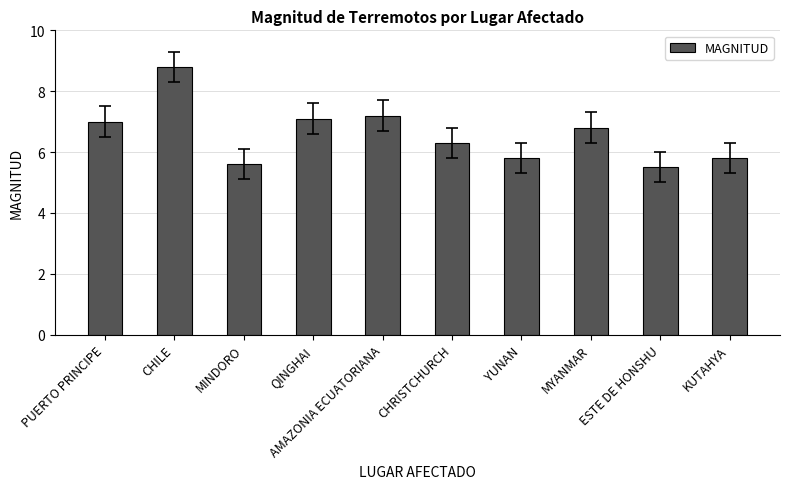

Are the bars grouped side by side (vs. stacked)?

No